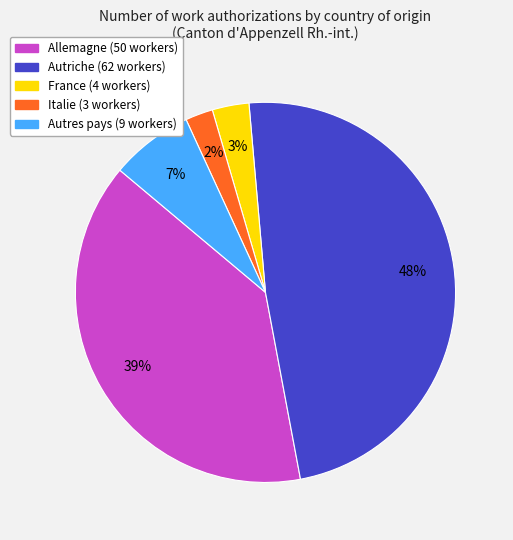

To the nearest percent, what is the difference between the Autres pays and France slice percentages?

4%